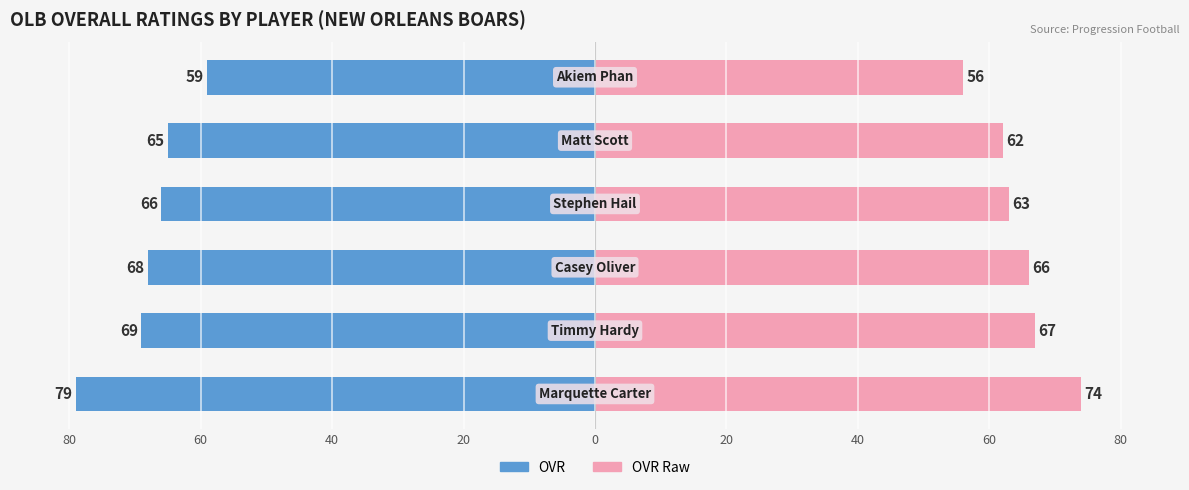

How many distinct data groups are displayed?

2